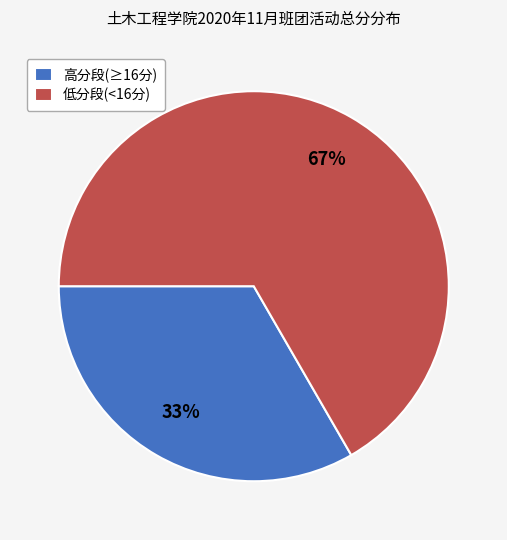

What is the smallest slice in the pie chart?

高分段(≥16分)